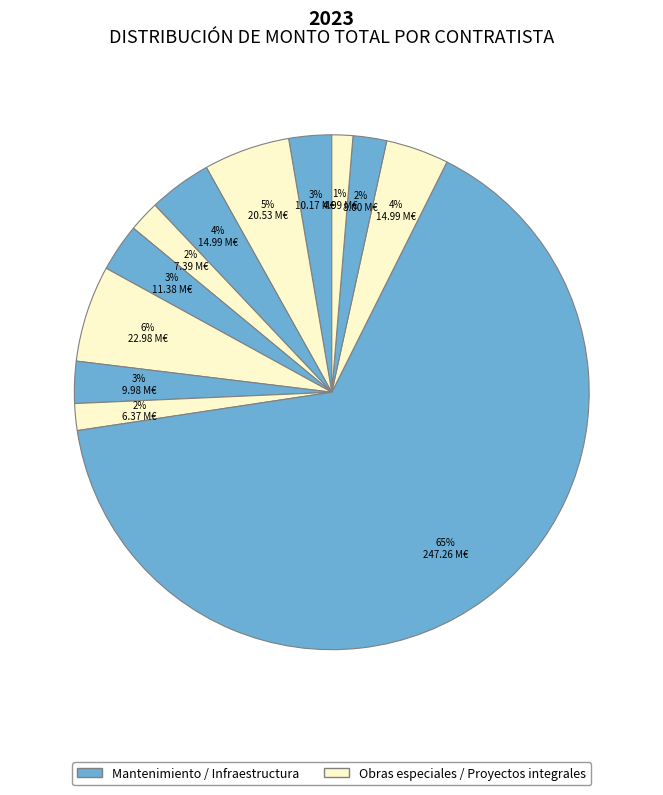

How many segments does this pie chart have?

12